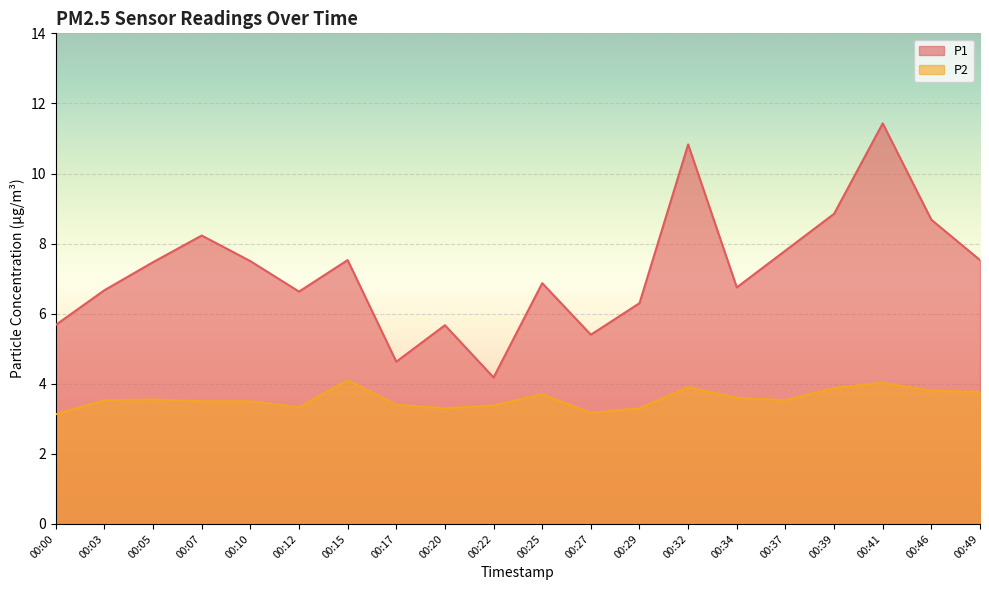

Between 00:22 and 00:03, which is larger?

00:03